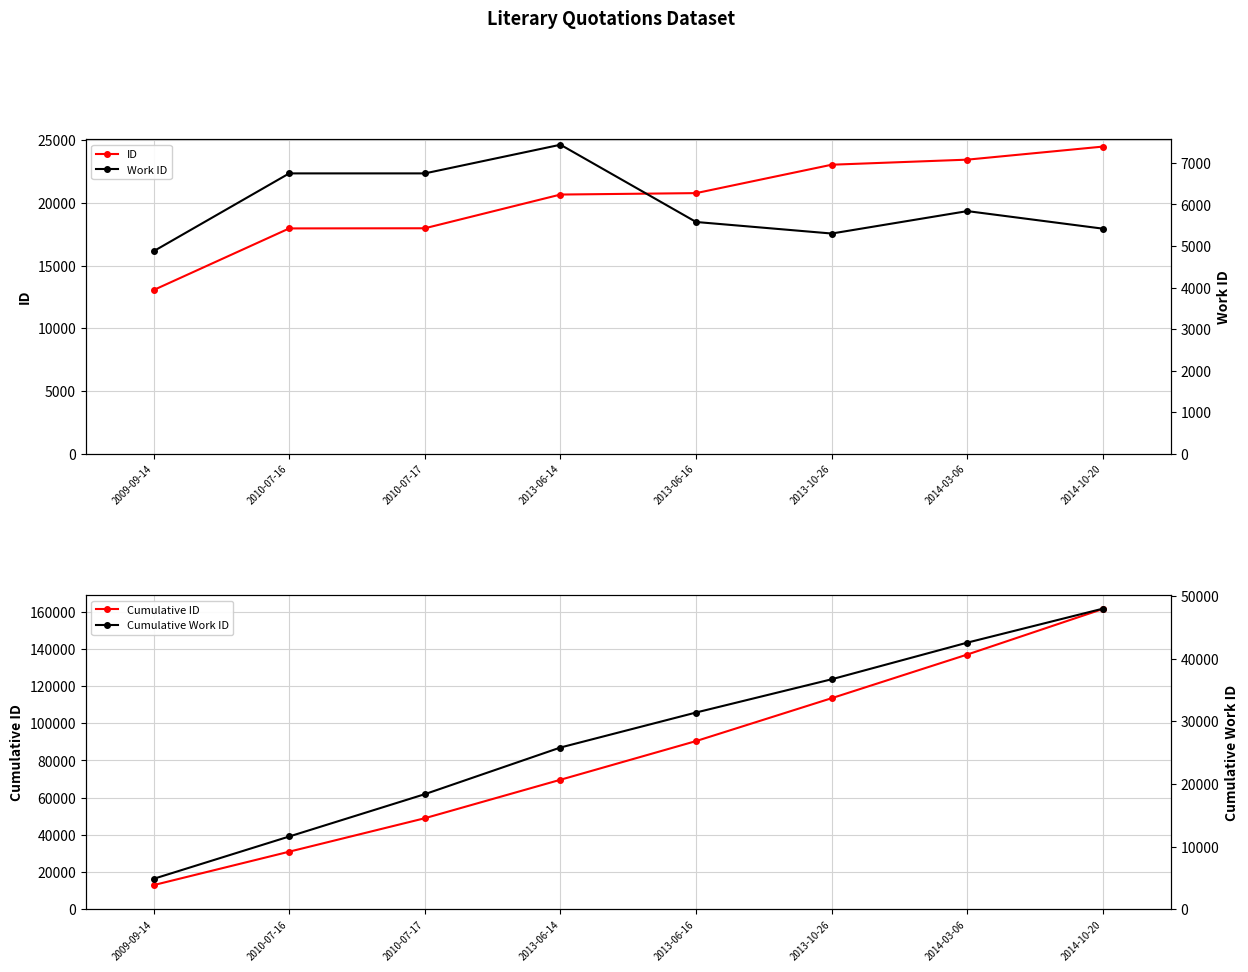

What are all the series names shown in the legend?

ID, Work ID, Cumulative ID, Cumulative Work ID